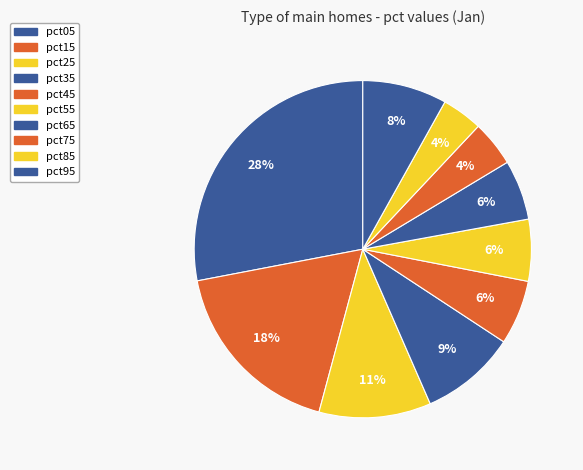

Count the number of slices in the pie.

10